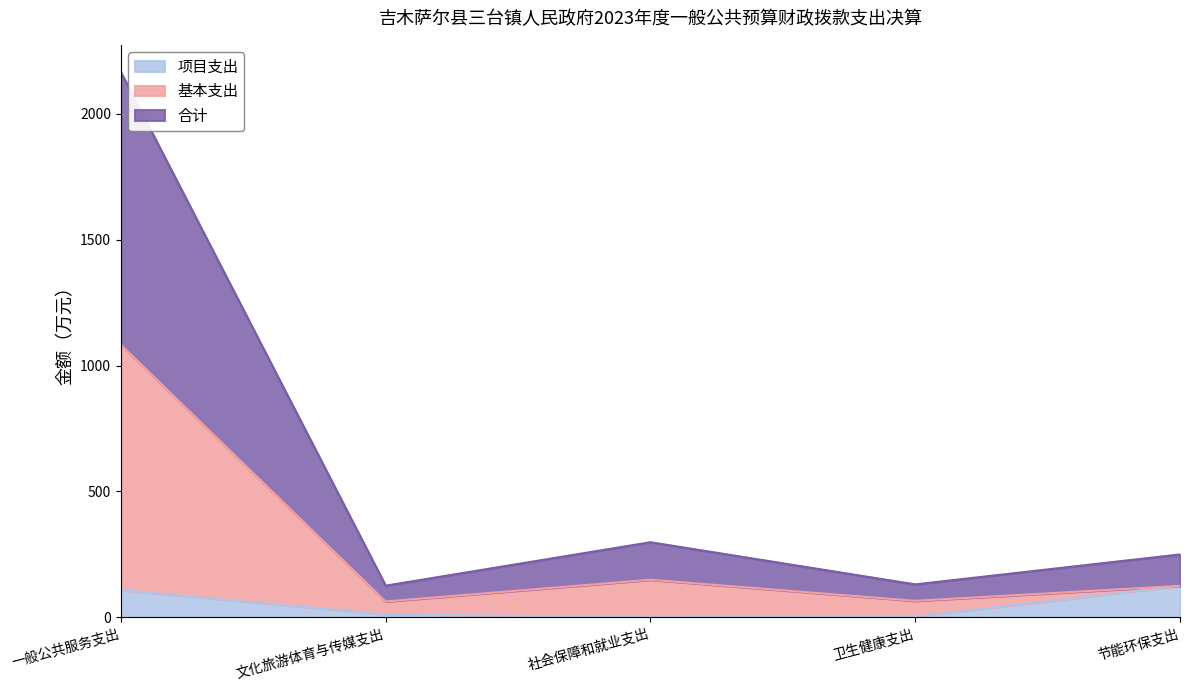

List the labels in order of 基本支出 value, smallest first.

文化旅游体育与传媒支出, 卫生健康支出, 节能环保支出, 社会保障和就业支出, 一般公共服务支出